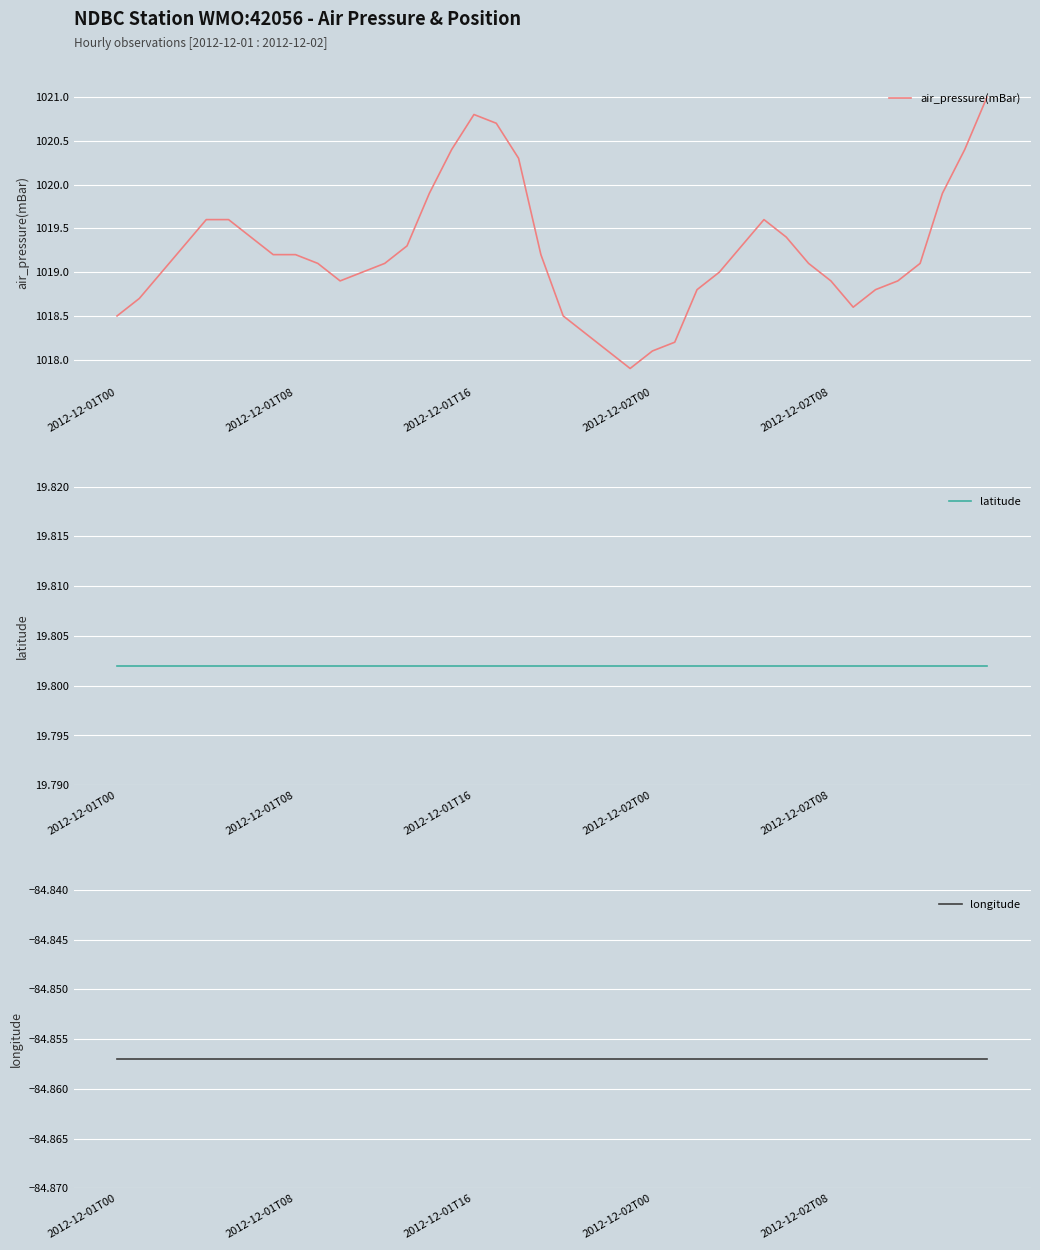

True or false: longitude and latitude cross at least once.

False